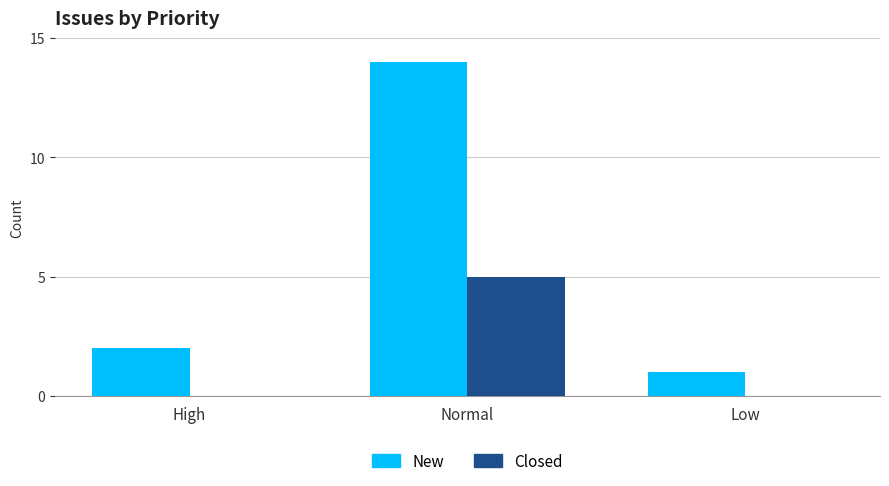

Which series changed the most between High and Low?

New